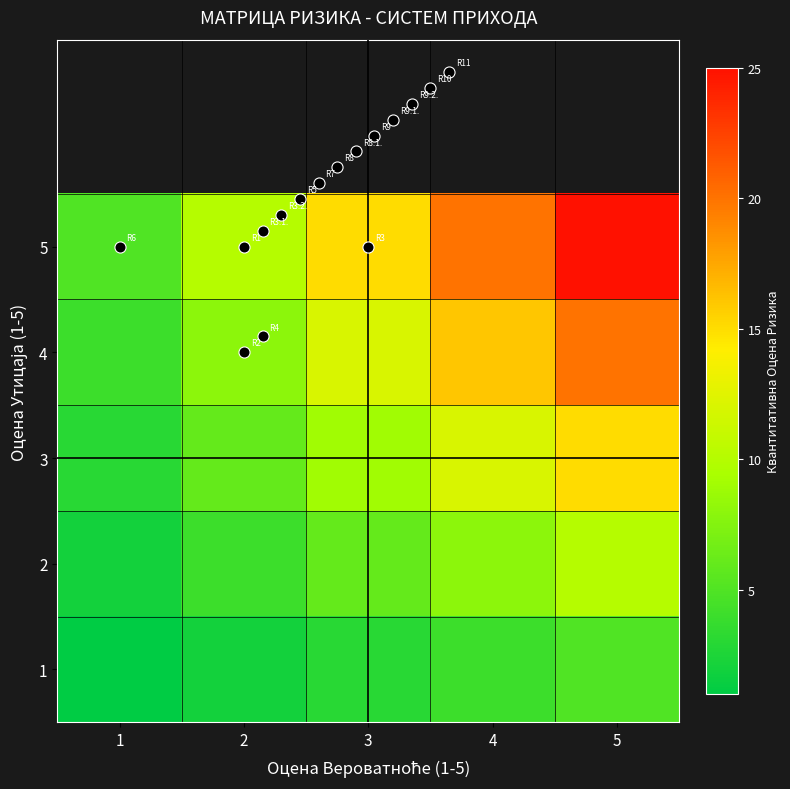

Which has a higher value, 4 or 2?

4